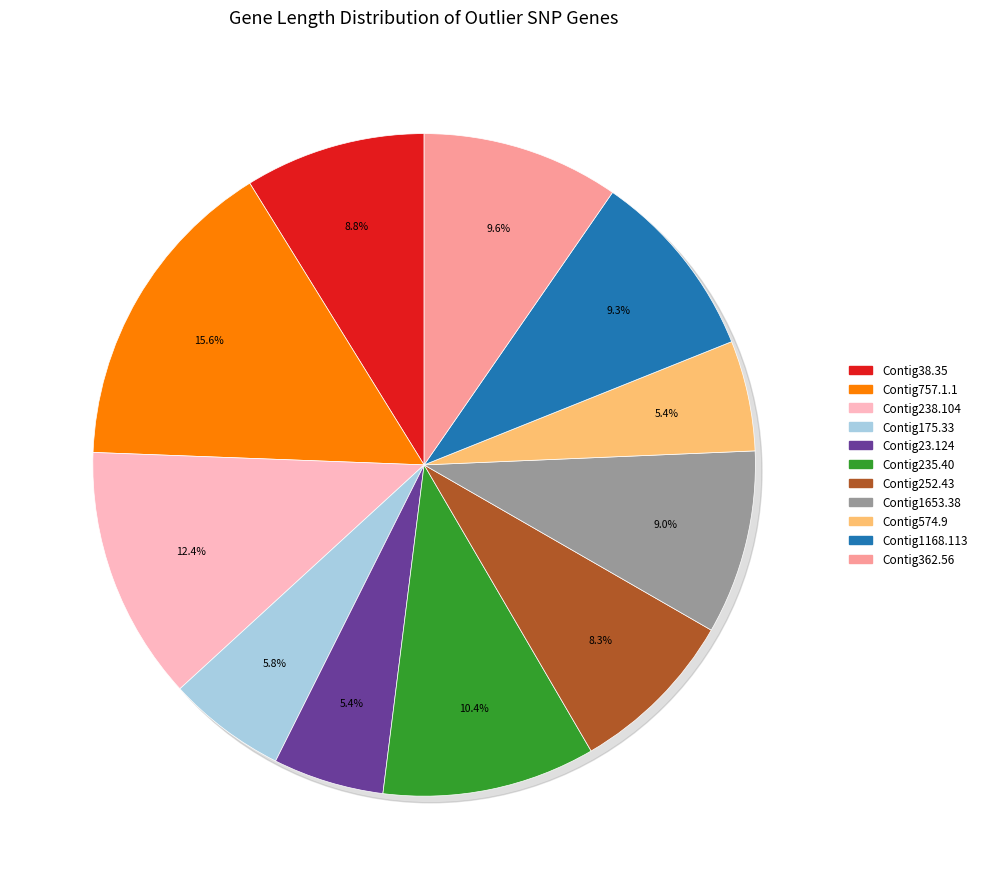

How many segments does this pie chart have?

11